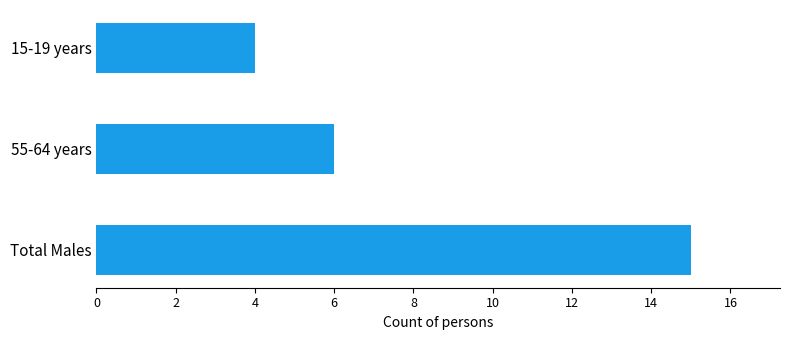

How many data points does each series have?

3